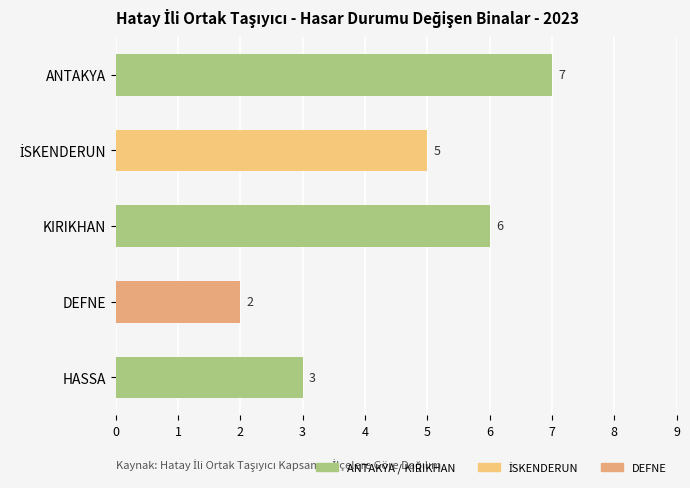

How many categories are shown in the chart?

5